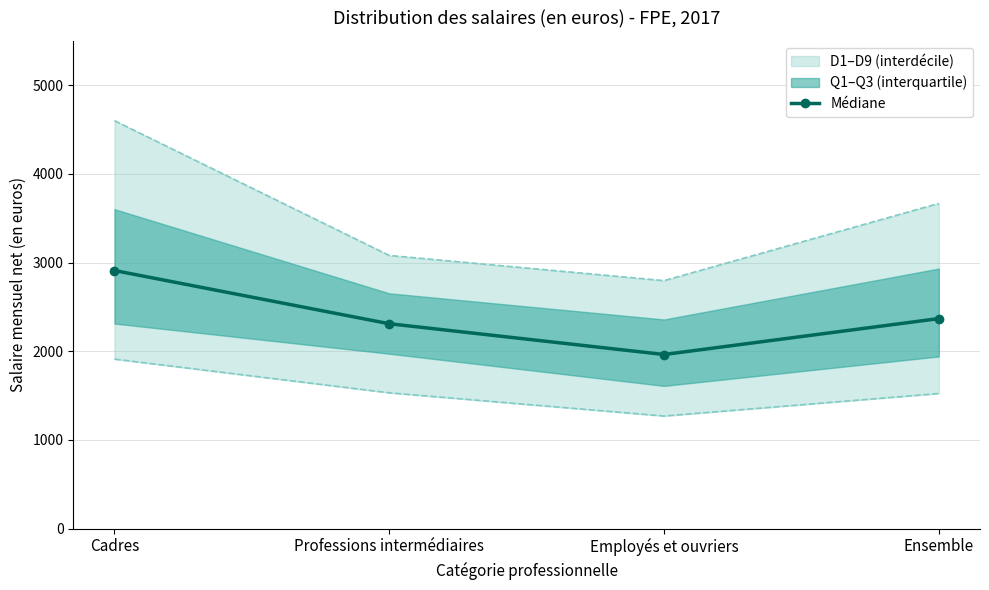

Is it true that the value at Cadres is 5076?

False